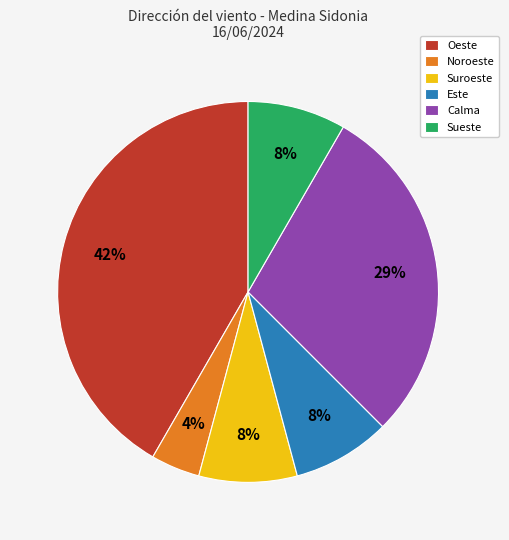

Does Oeste represent more than half of the total?

No